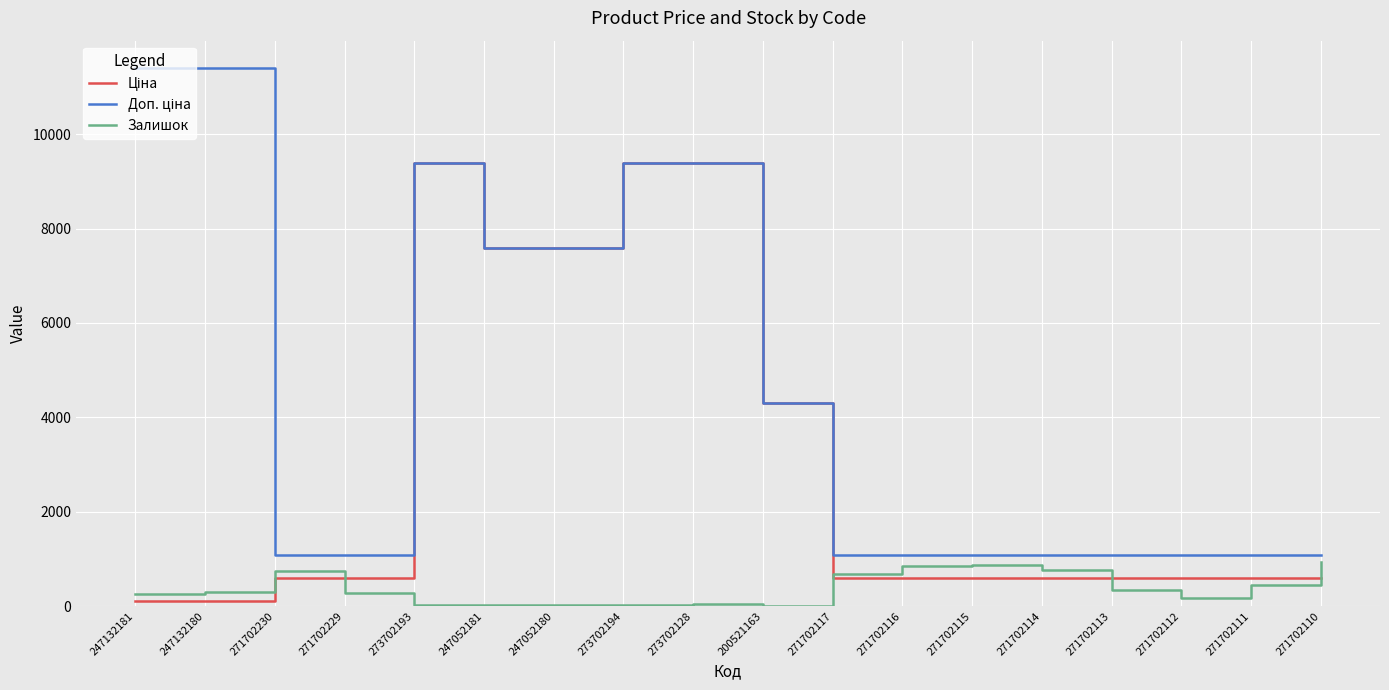

What is the greatest value displayed?

11410.0